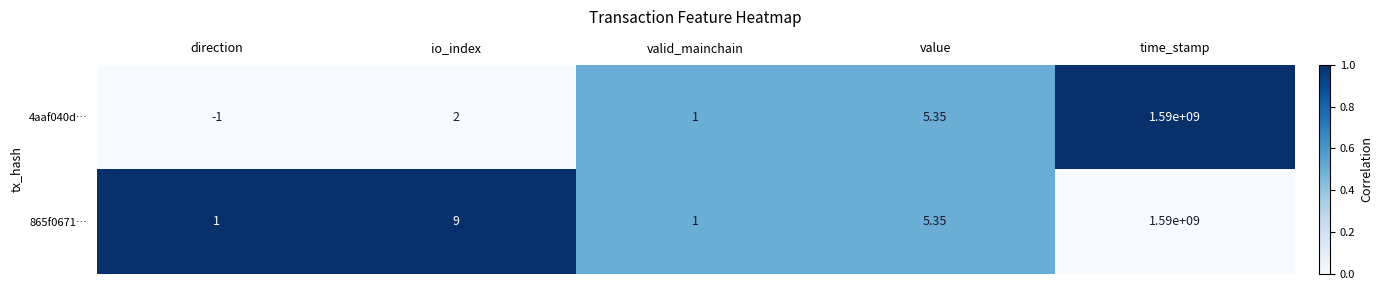

How many values in the 865f0671… series are below 5?

2